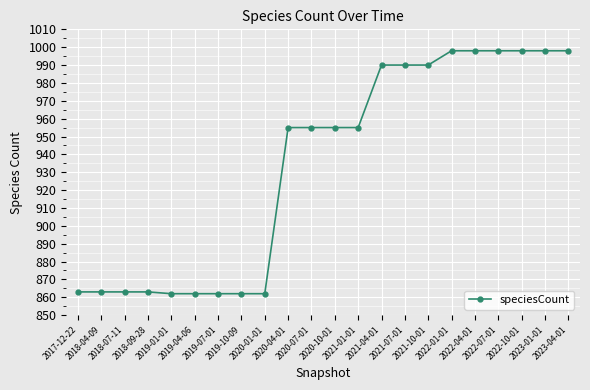

How many lines are shown in the chart?

1